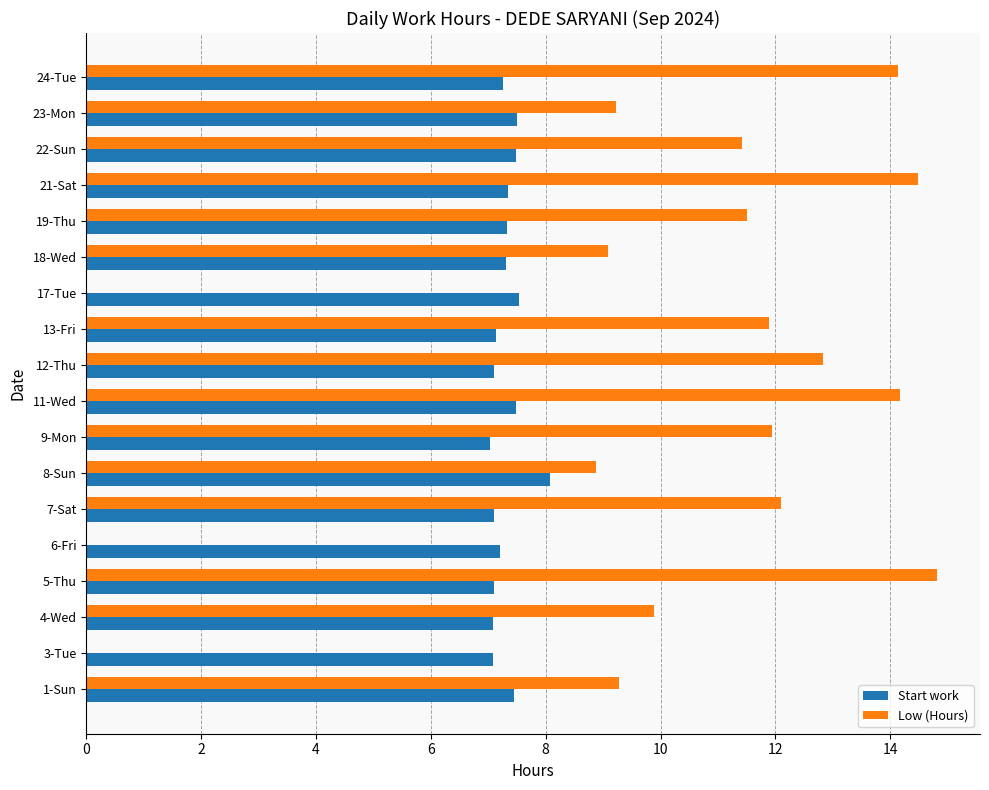

Between 5-Thu and 19-Thu, which series saw the biggest shift?

Low (Hours)